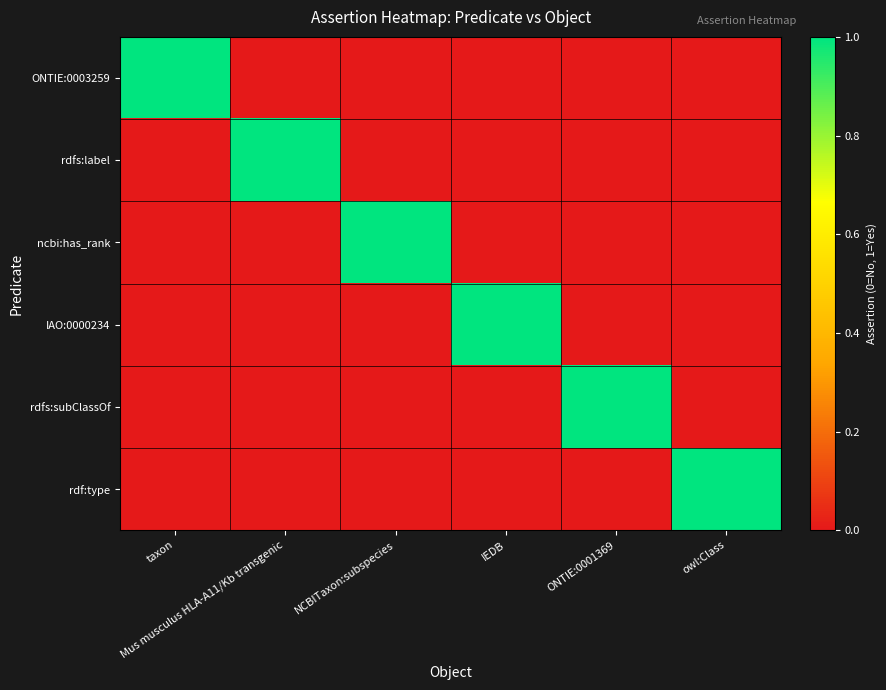

Reading left to right, transcribe all the data shown in this chart.

ONTIE:0003259: taxon=1	Mus musculus HLA-A11/Kb transgenic=0	NCBITaxon:subspecies=0	IEDB=0	ONTIE:0001369=0	owl:Class=0
rdfs:label: taxon=0	Mus musculus HLA-A11/Kb transgenic=1	NCBITaxon:subspecies=0	IEDB=0	ONTIE:0001369=0	owl:Class=0
ncbi:has_rank: taxon=0	Mus musculus HLA-A11/Kb transgenic=0	NCBITaxon:subspecies=1	IEDB=0	ONTIE:0001369=0	owl:Class=0
IAO:0000234: taxon=0	Mus musculus HLA-A11/Kb transgenic=0	NCBITaxon:subspecies=0	IEDB=1	ONTIE:0001369=0	owl:Class=0
rdfs:subClassOf: taxon=0	Mus musculus HLA-A11/Kb transgenic=0	NCBITaxon:subspecies=0	IEDB=0	ONTIE:0001369=1	owl:Class=0
rdf:type: taxon=0	Mus musculus HLA-A11/Kb transgenic=0	NCBITaxon:subspecies=0	IEDB=0	ONTIE:0001369=0	owl:Class=1